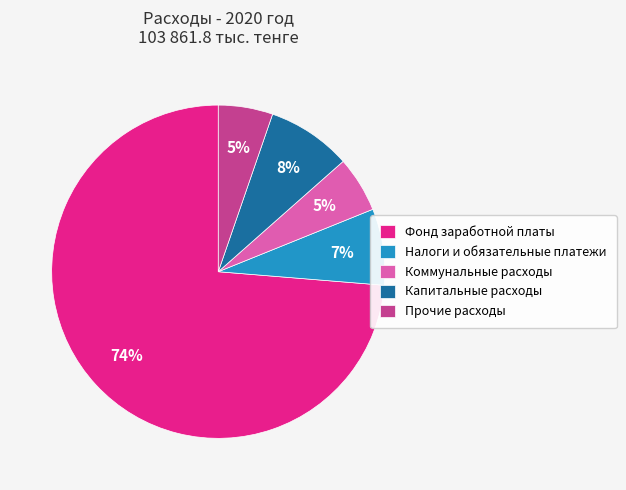

Do Капитальные расходы and Фонд заработной платы together represent more than half of the pie?

Yes